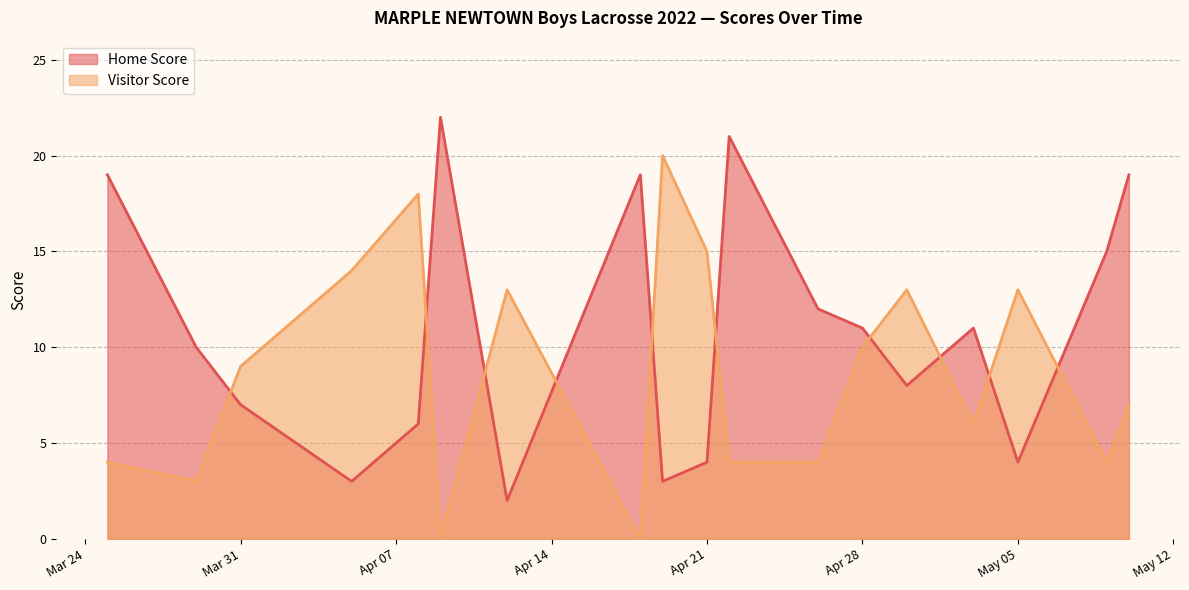

What are all the series names shown in the legend?

Home Score, Visitor Score